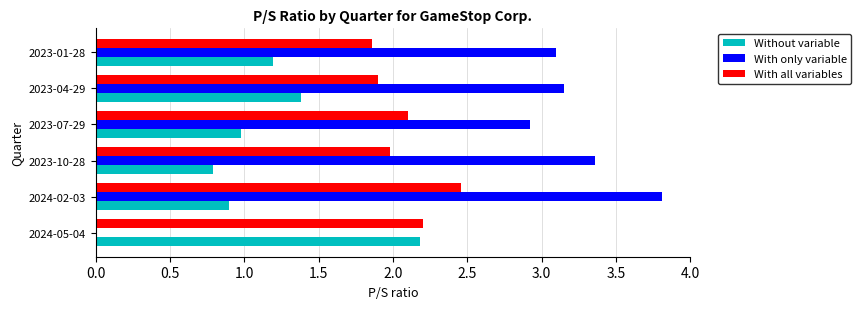

How many data points does each series have?

6